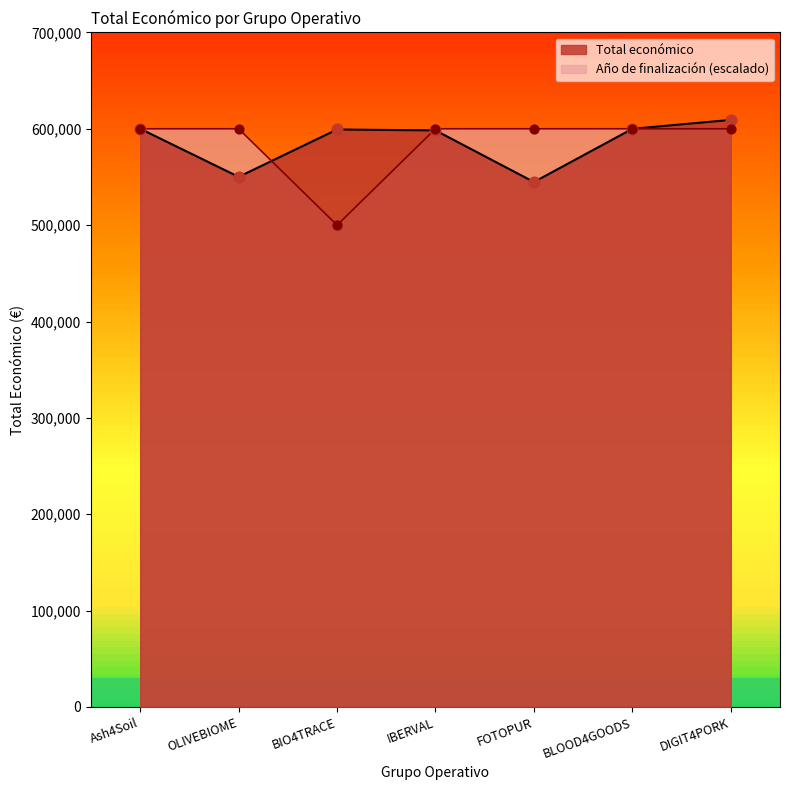

What is the change in value from IBERVAL to FOTOPUR?

-53557